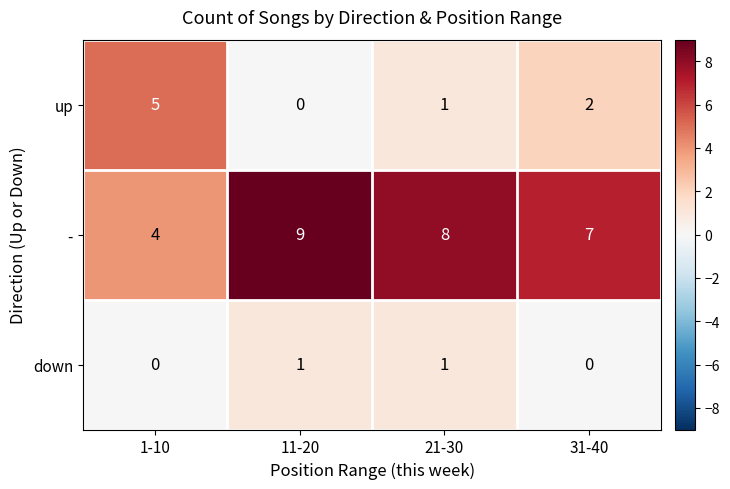

What is the difference between the highest and lowest values at 11-20?

9